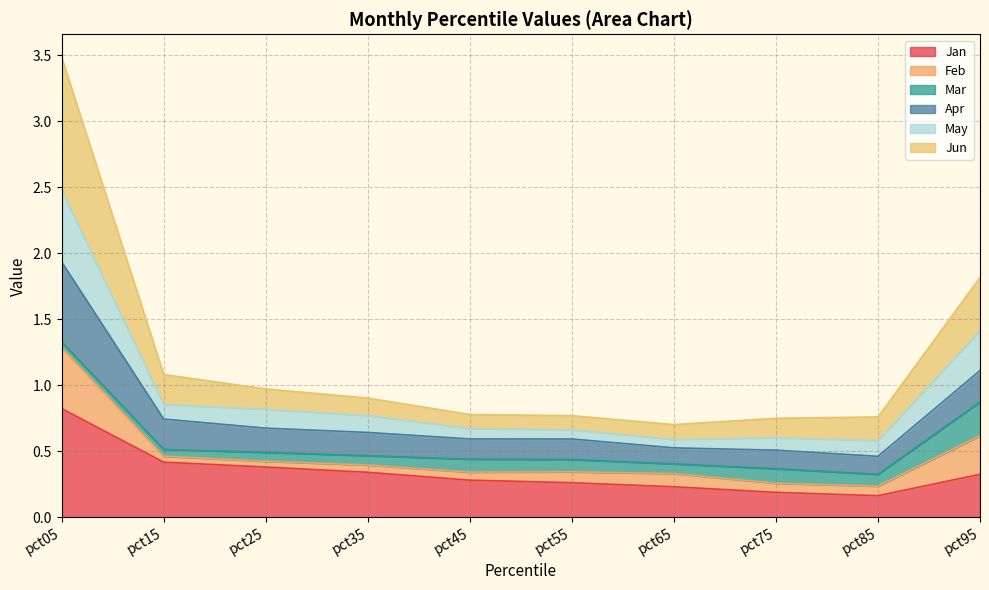

True or false: May and Jun intersect in this chart.

False